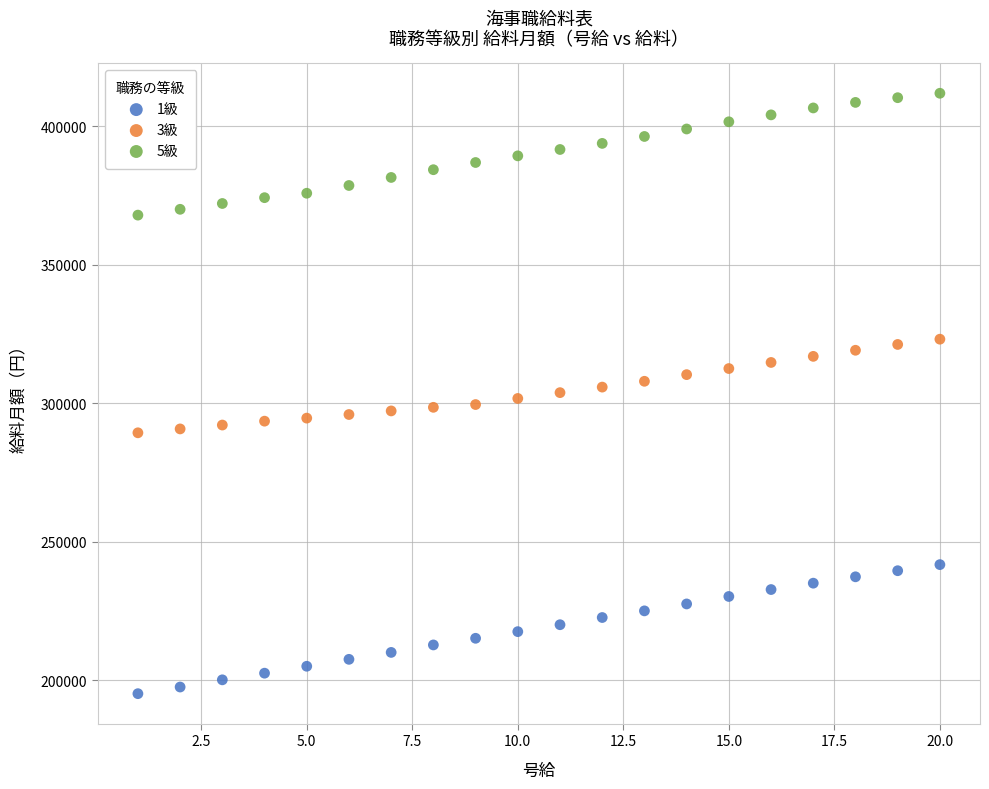

Which series has the largest Y range (max minus min)?

1級